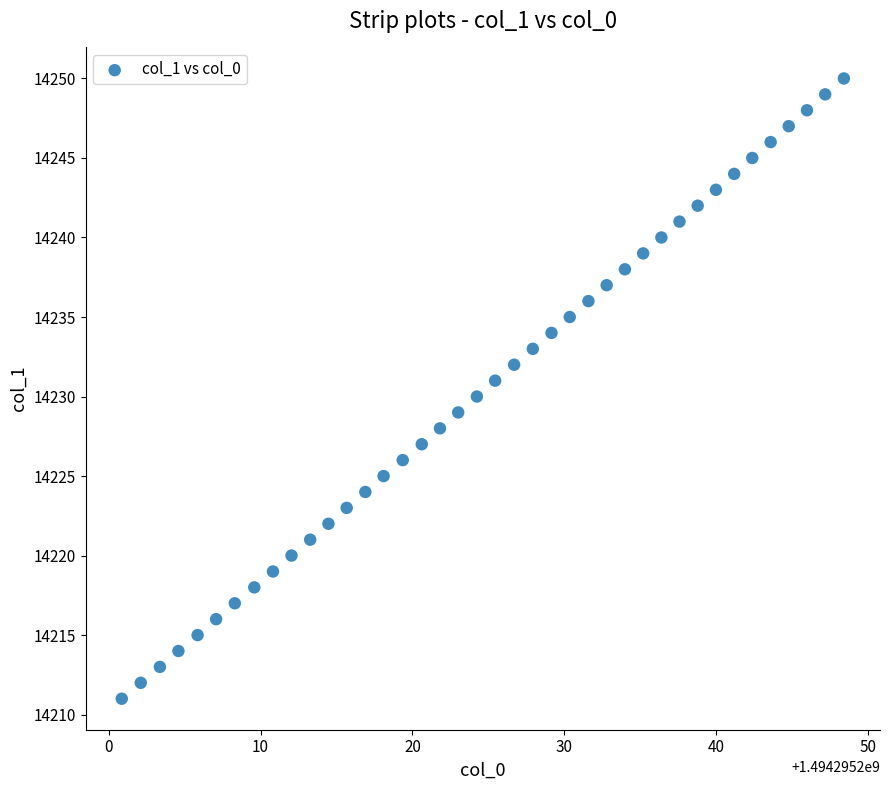

What is the range of Y values (max minus min)?

39